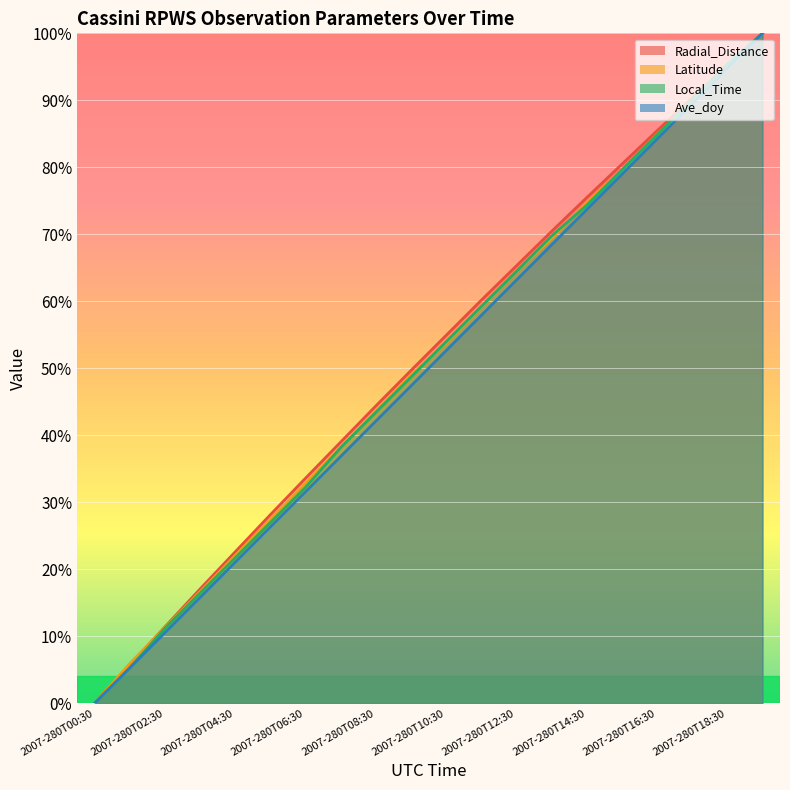

True or false: Ave_doy and Radial_Distance cross at least once.

False